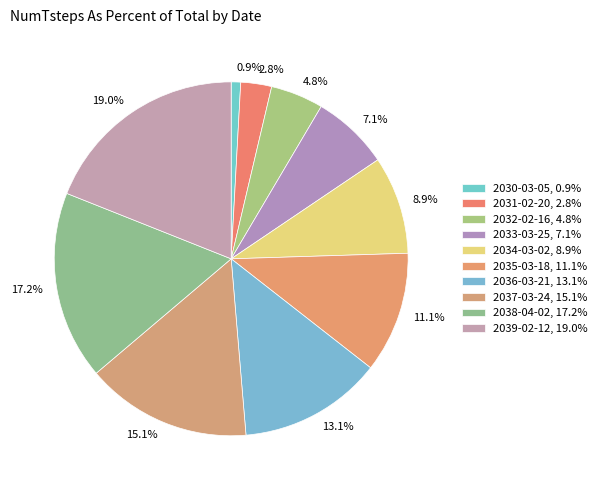

To the nearest percent, what is the difference between the largest and smallest slice percentages?

18%